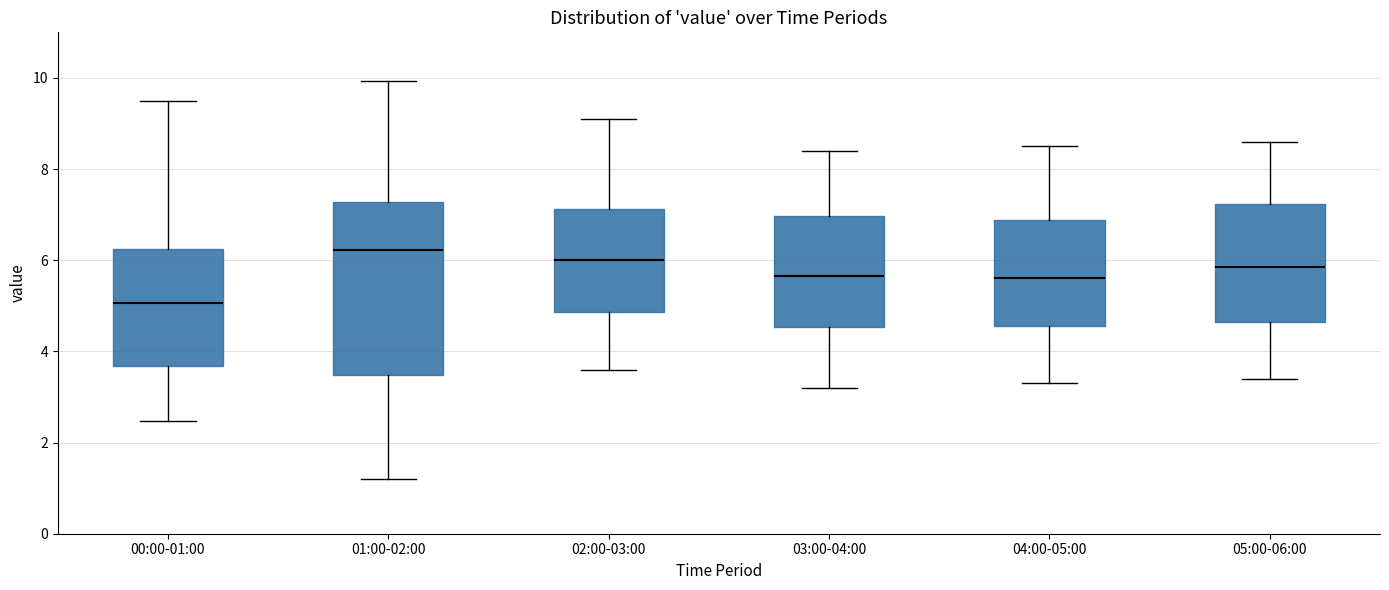

Which box's median line is the highest?

01:00-02:00